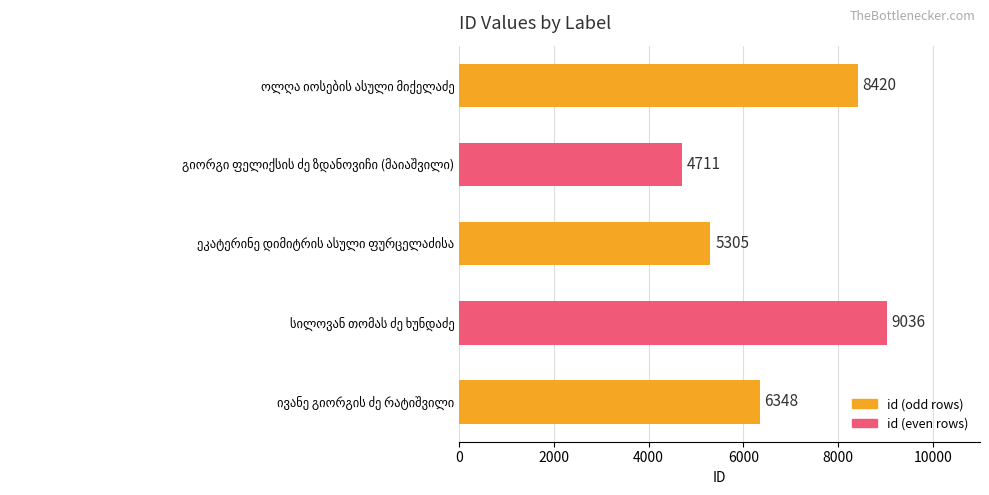

What is the average value?

6764